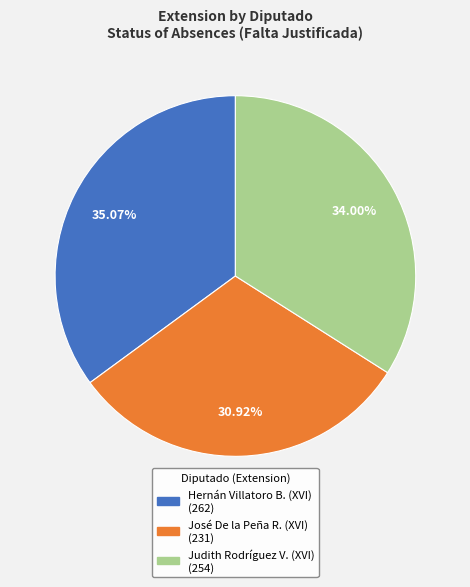

To the nearest percent, what is the average slice percentage?

33%